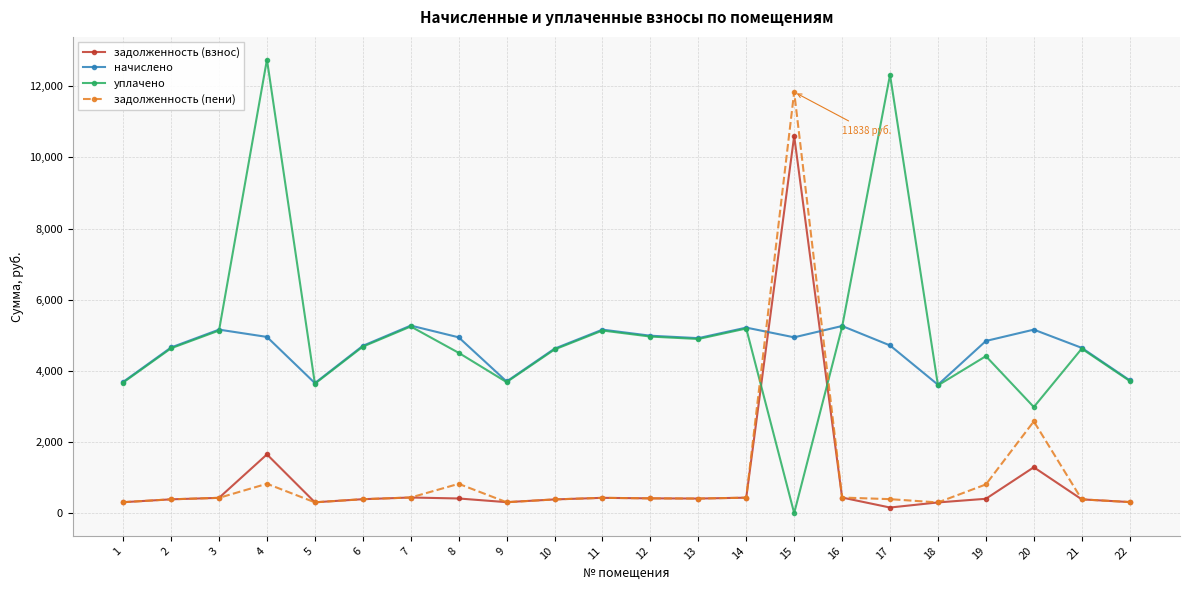

At which category is the sum across all series the highest?

15